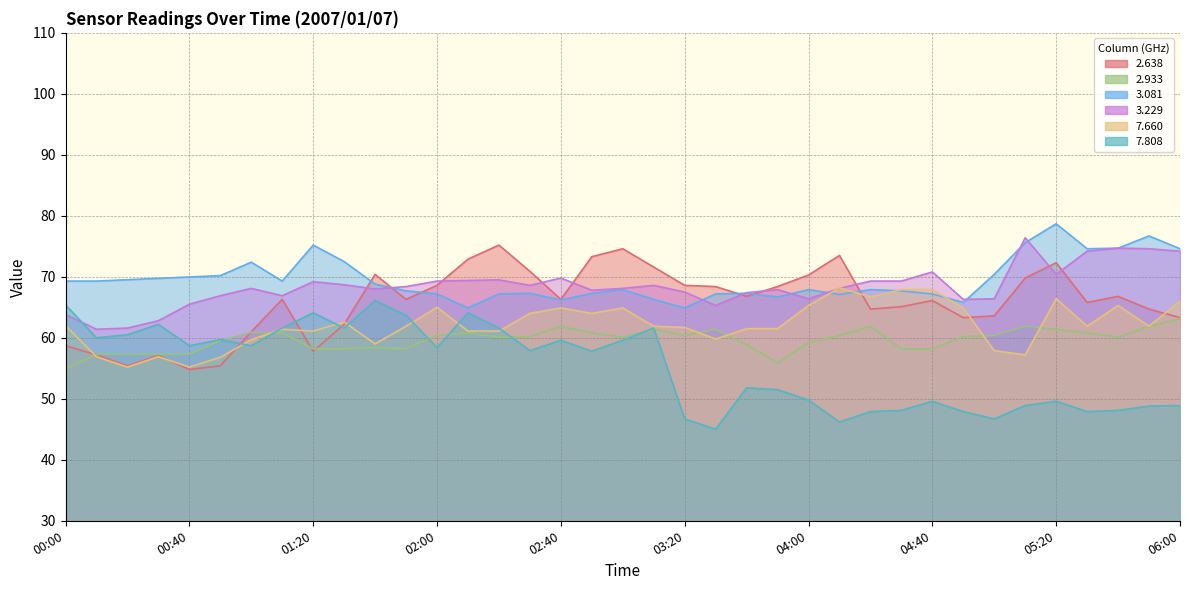

How many data points in 2.638 are above 66?

21